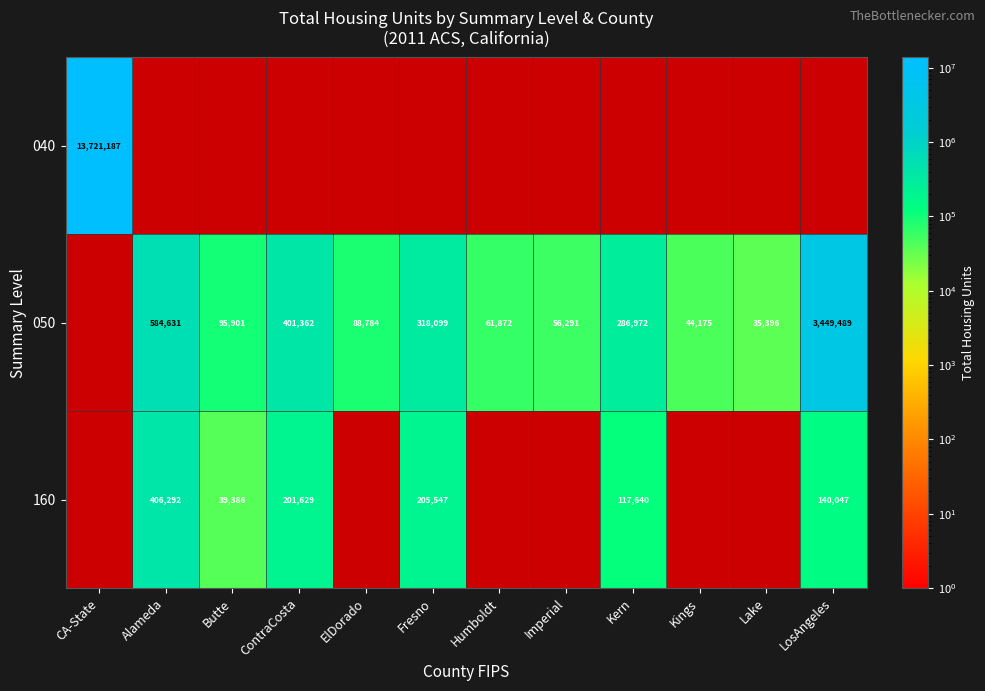

At which category is the sum across all series the highest?

CA-State